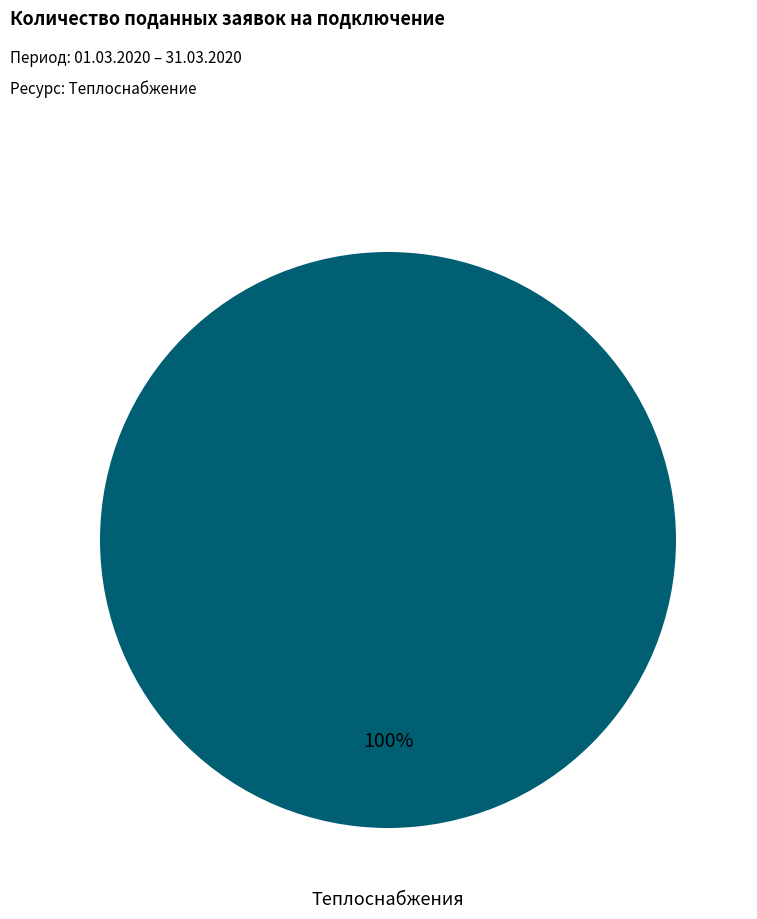

Is there a majority slice in this chart?

Yes